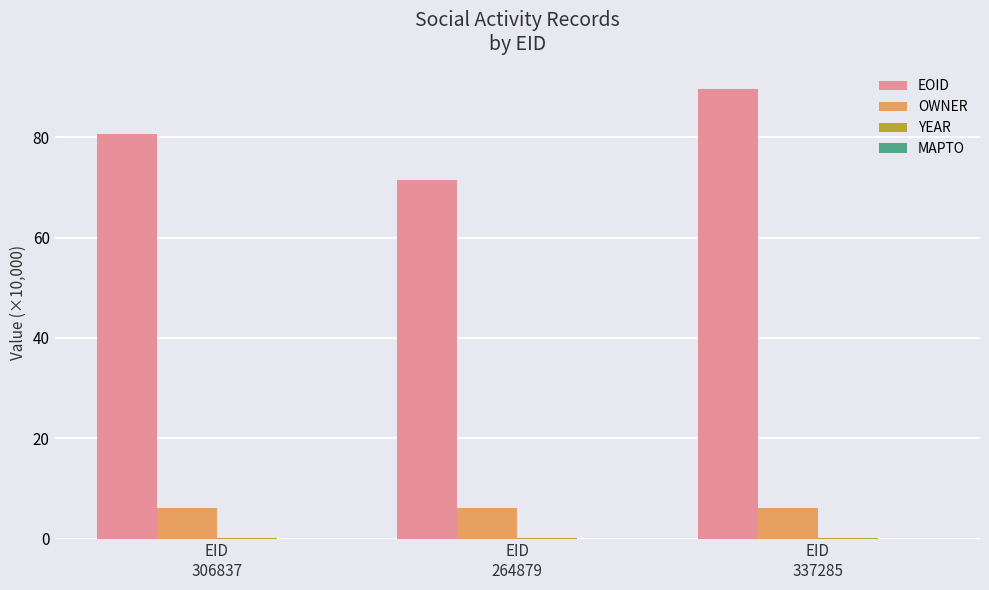

What is the maximum value for OWNER?

6.0